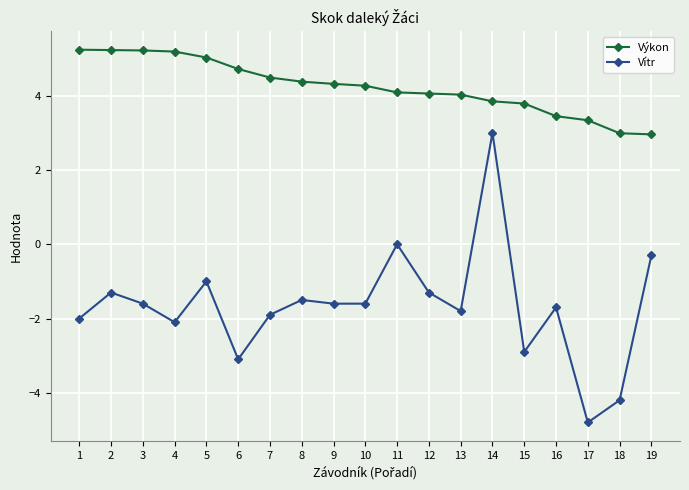

True or false: Vítr and Výkon intersect in this chart.

False